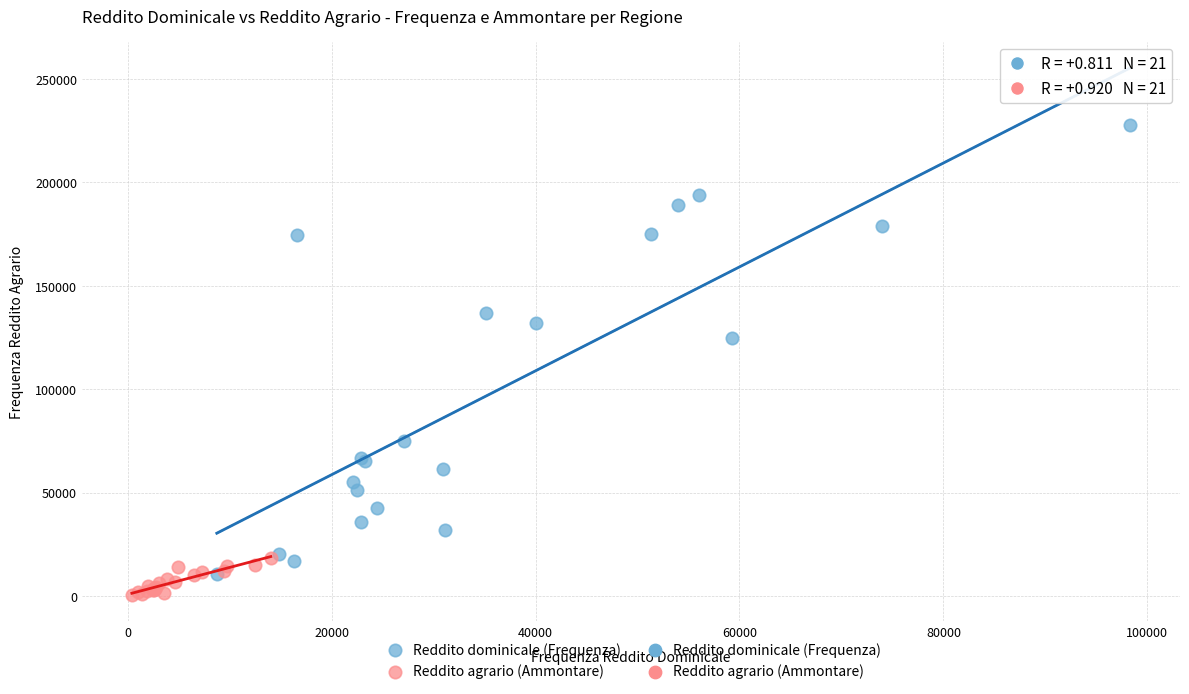

Which series reaches the maximum Y coordinate?

Reddito dominicale (Frequenza)